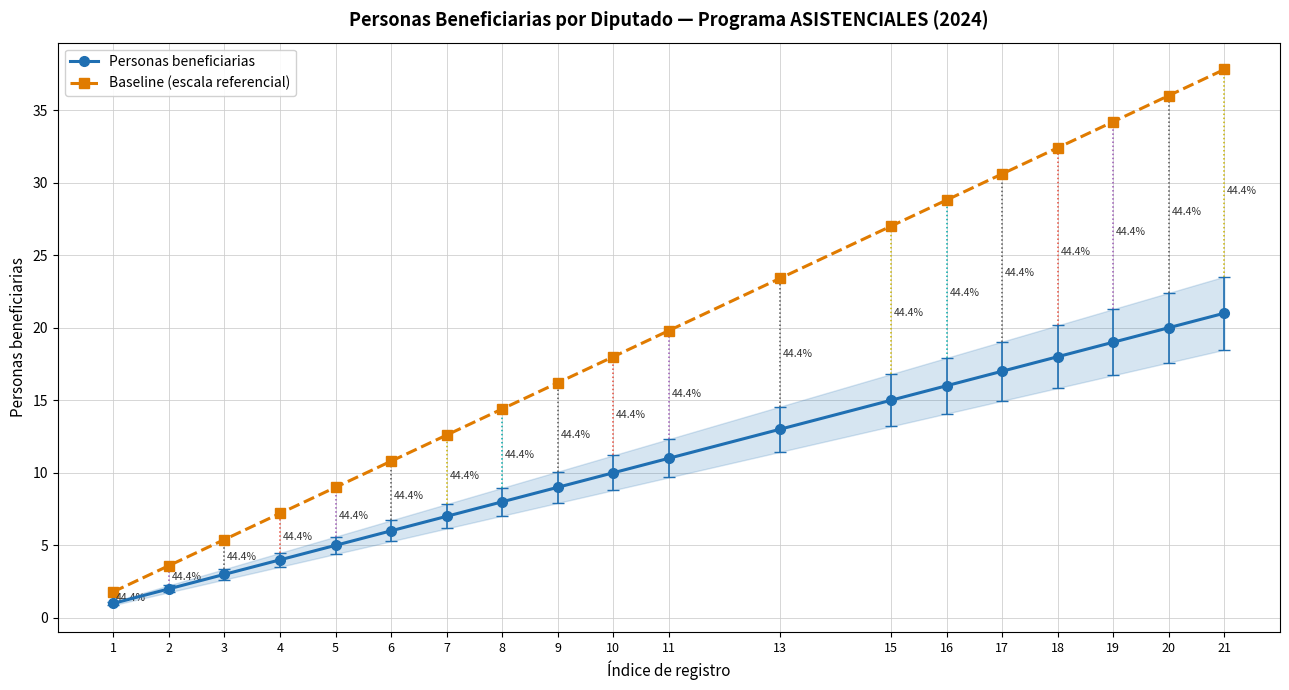

What is the total value across all series at 1?

2.8